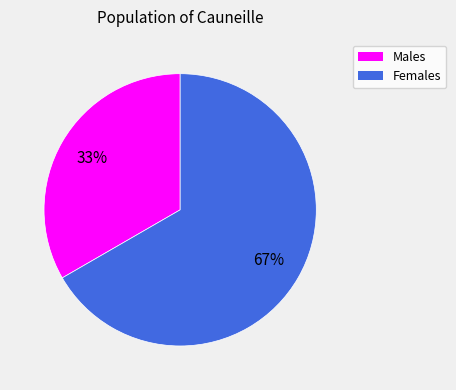

To the nearest percent, what is the average slice percentage?

50%